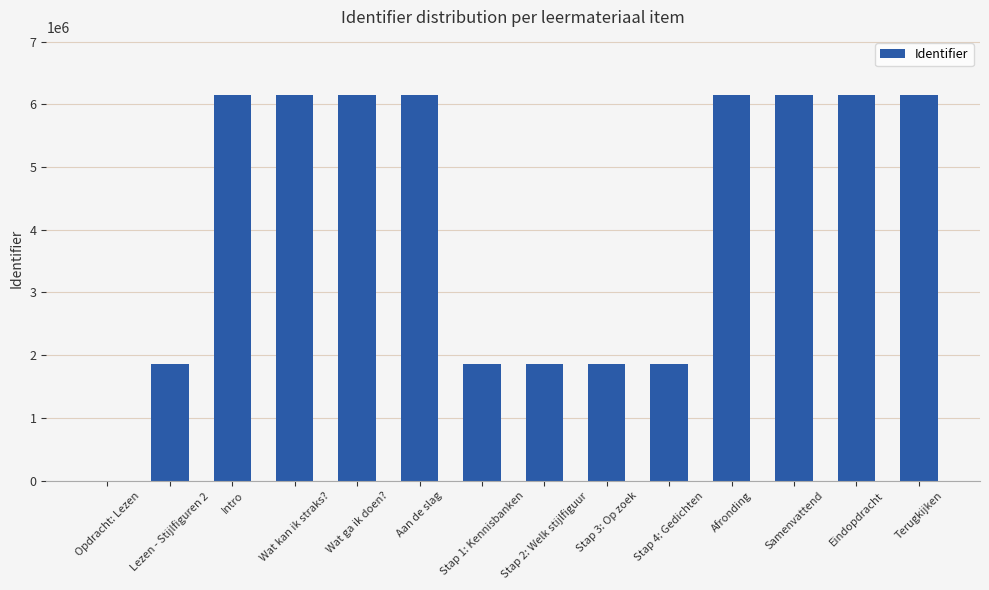

Count the number of data series in this chart.

1